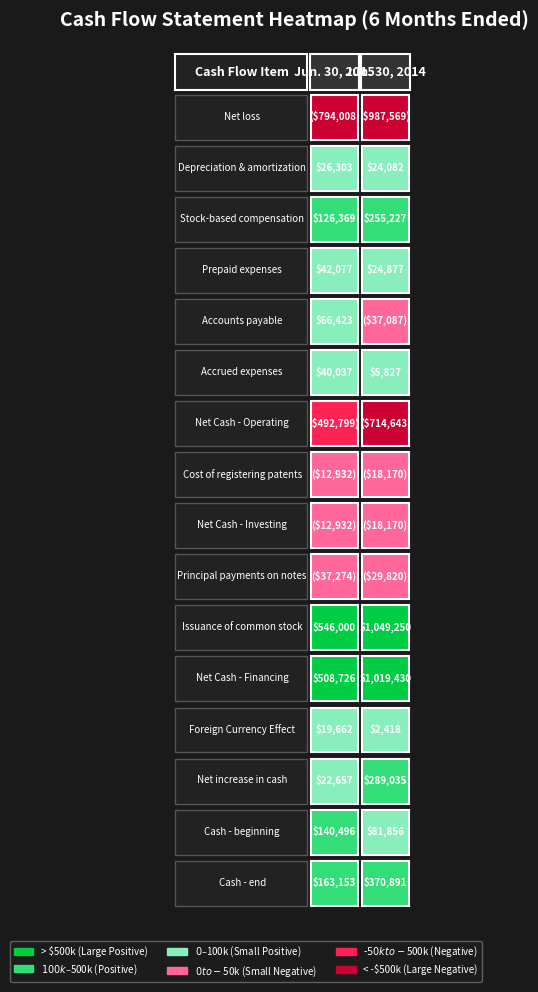

How many values in Jun. 30, 2014 are below zero?

6